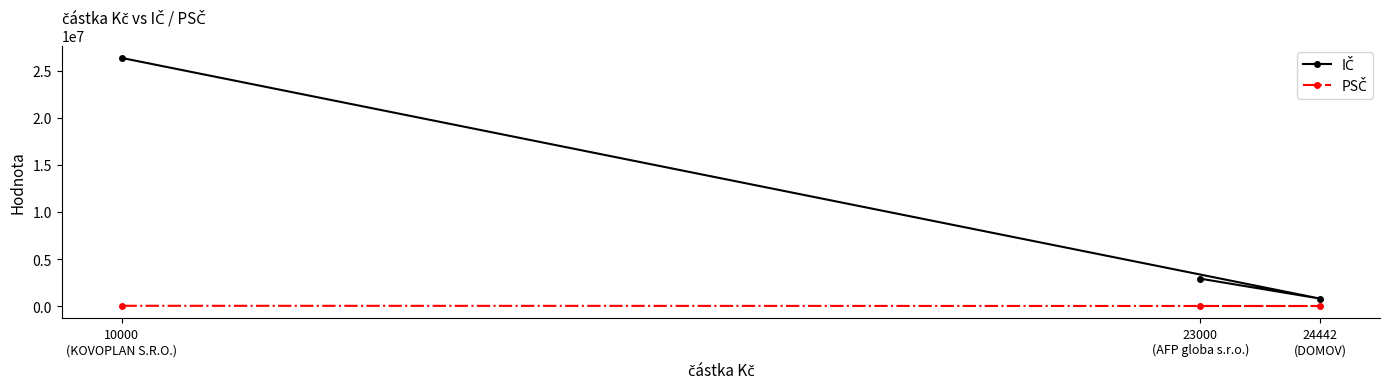

Reading left to right, extract all data points from this chart.

IČ: 23000
(AFP globa s.r.o.)=2913227	24442
(DOMOV)=797273	10000
(KOVOPLAN S.R.O.)=26364522
PSČ: 23000
(AFP globa s.r.o.)=12000	24442
(DOMOV)=12000	10000
(KOVOPLAN S.R.O.)=34815